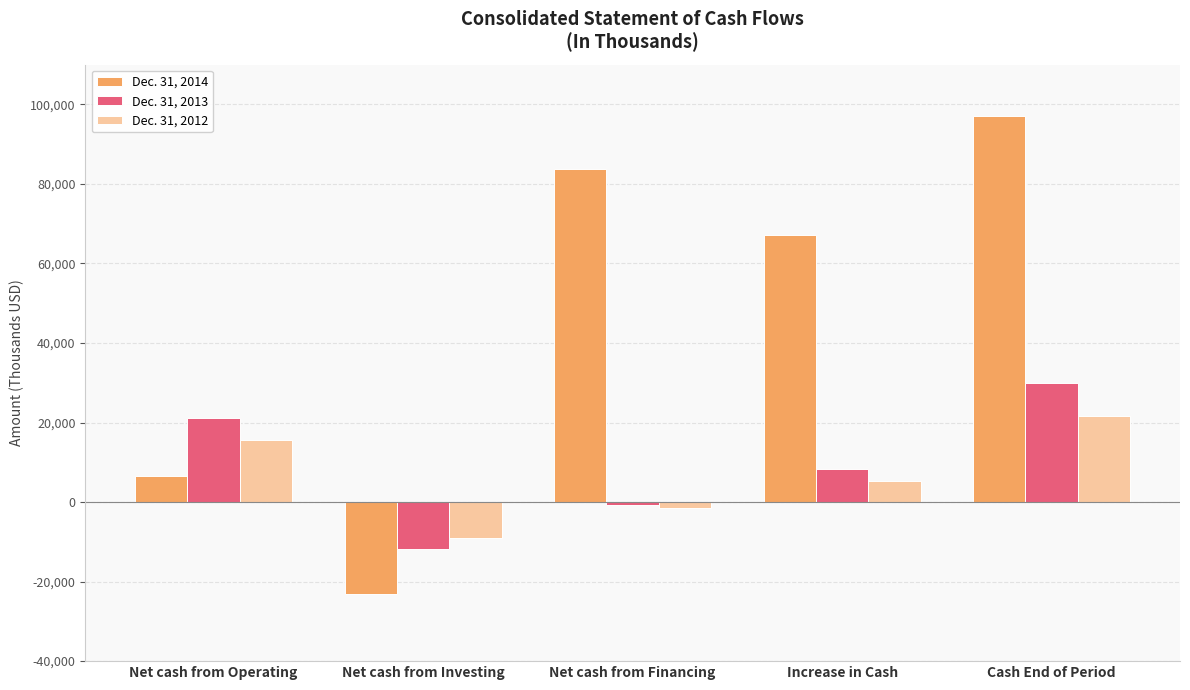

Is the value of Dec. 31, 2012 at Cash End of Period greater than the value of Dec. 31, 2014 at Net cash from Operating?

Yes